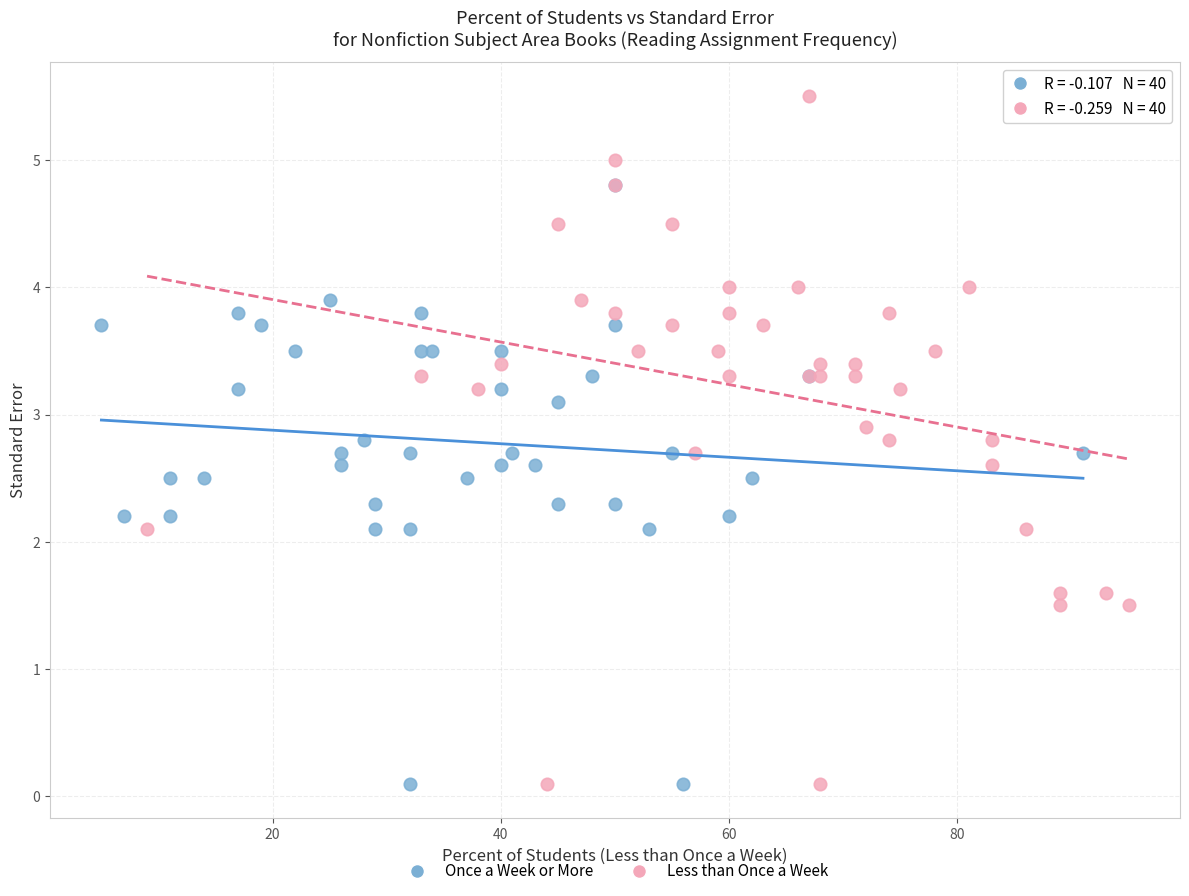

Which series contains the highest Y value?

Less than Once a Week